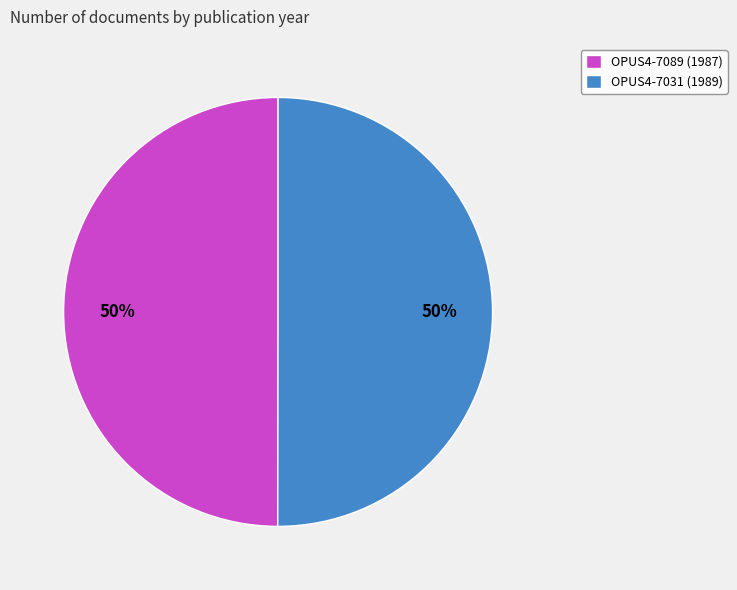

Combined, do OPUS4-7089 (1987) and OPUS4-7031 (1989) account for over 50%?

Yes